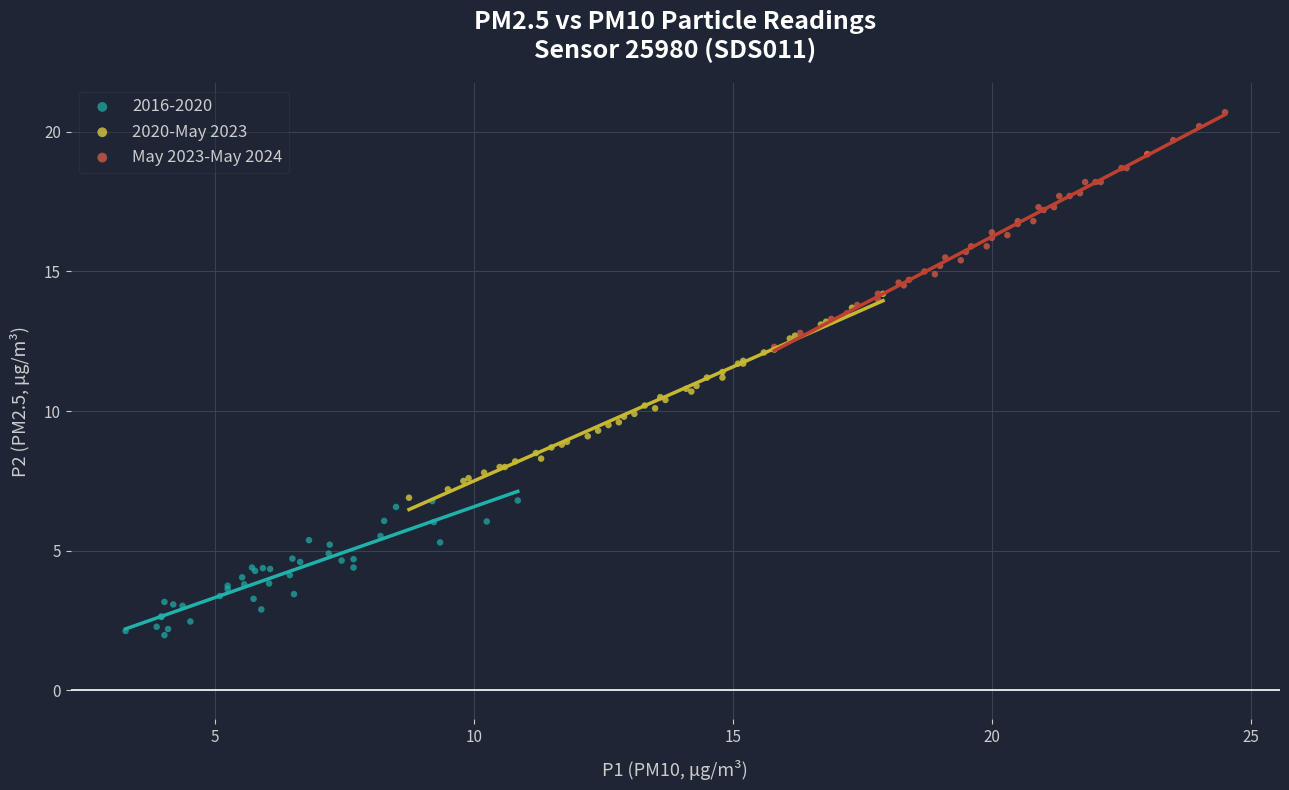

Which series has the largest Y range (max minus min)?

May 2023-May 2024